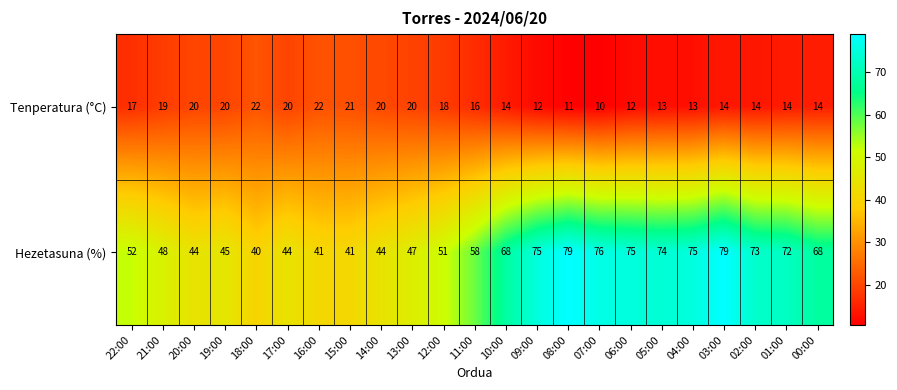

The value of Hezetasuna (%) at 15:00 is 41. True or false?

True